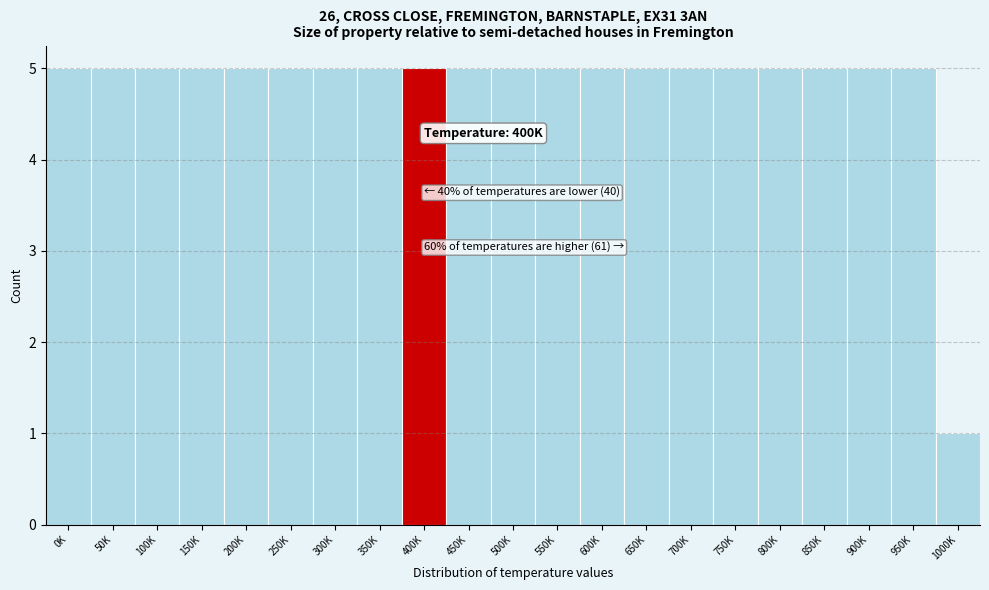

Reading left to right, list all the values displayed in this chart.

5	5	5	5	5	5	5	5	5	5	5	5	5	5	5	5	5	5	5	5	1